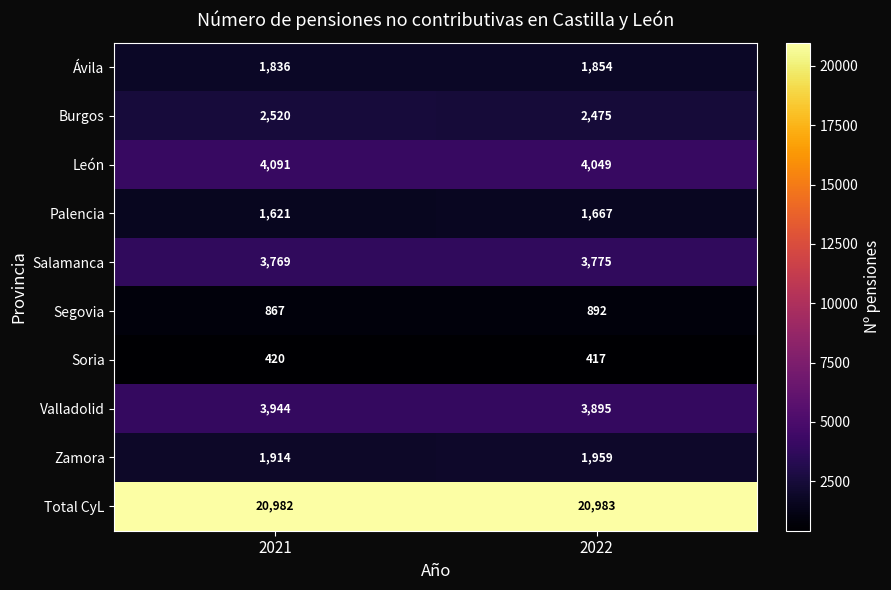

Which label corresponds to the smallest value in the chart?

2022